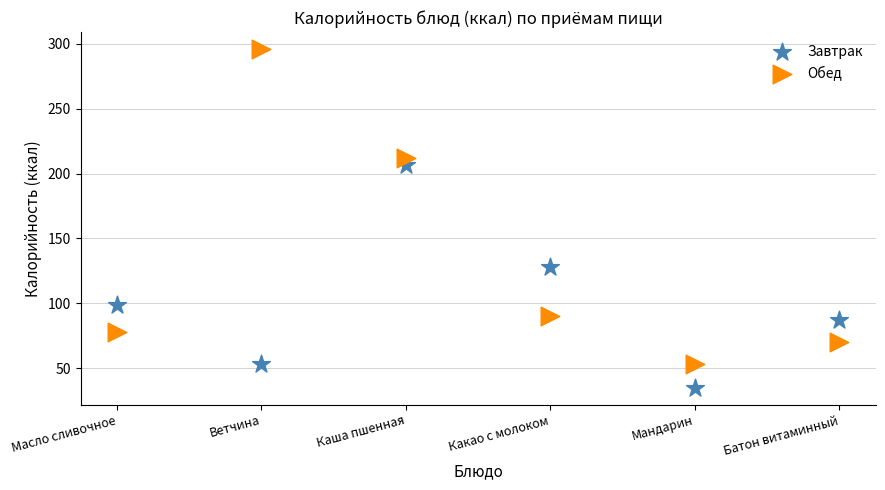

Which series reaches the maximum Y coordinate?

Обед